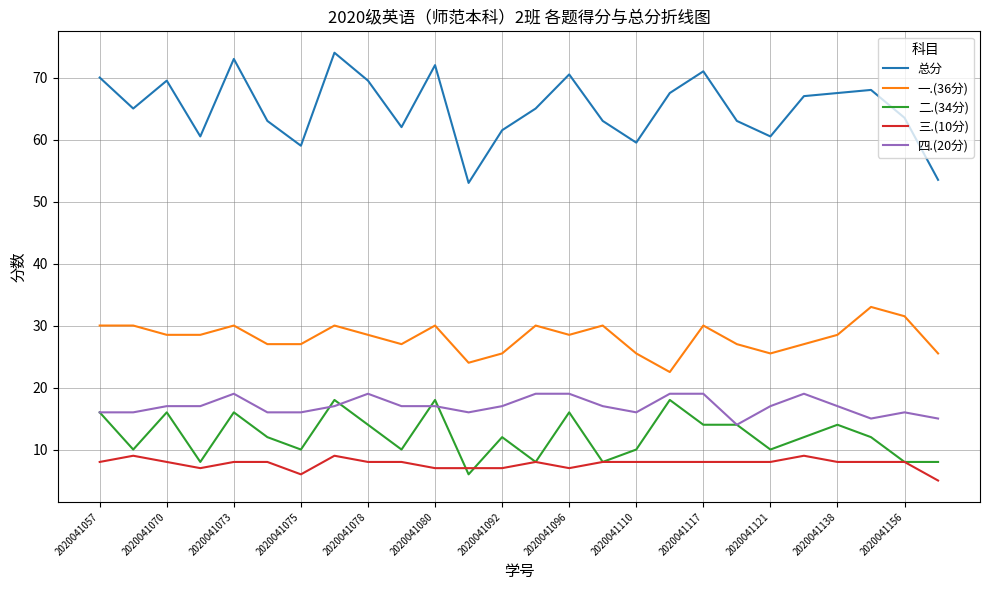

How many lines are shown in the chart?

5